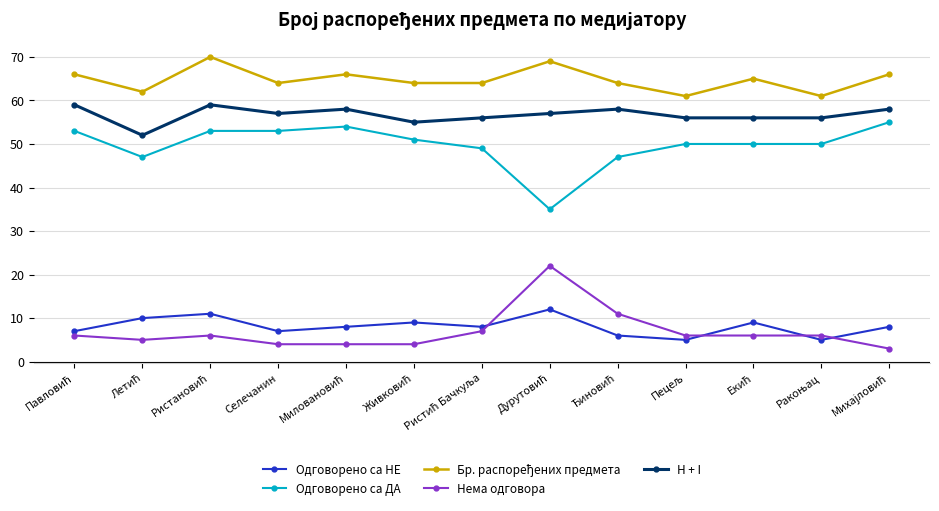

At how many categories does at least one series exceed 42?

13